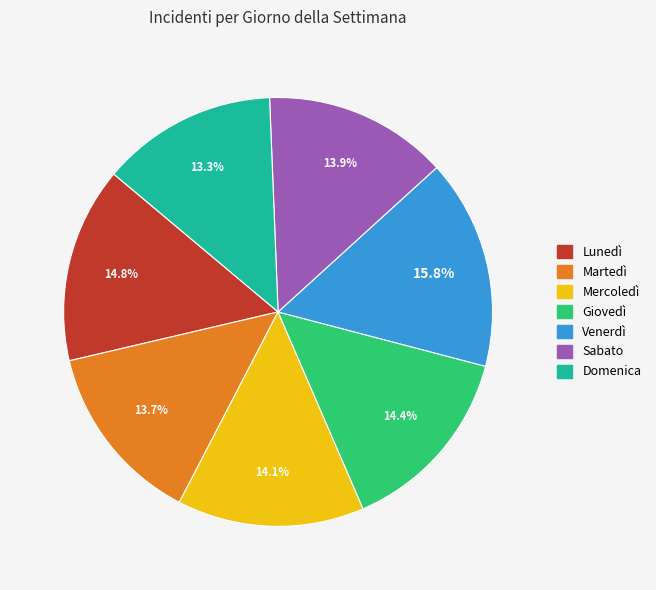

How many slices are in this pie chart?

7